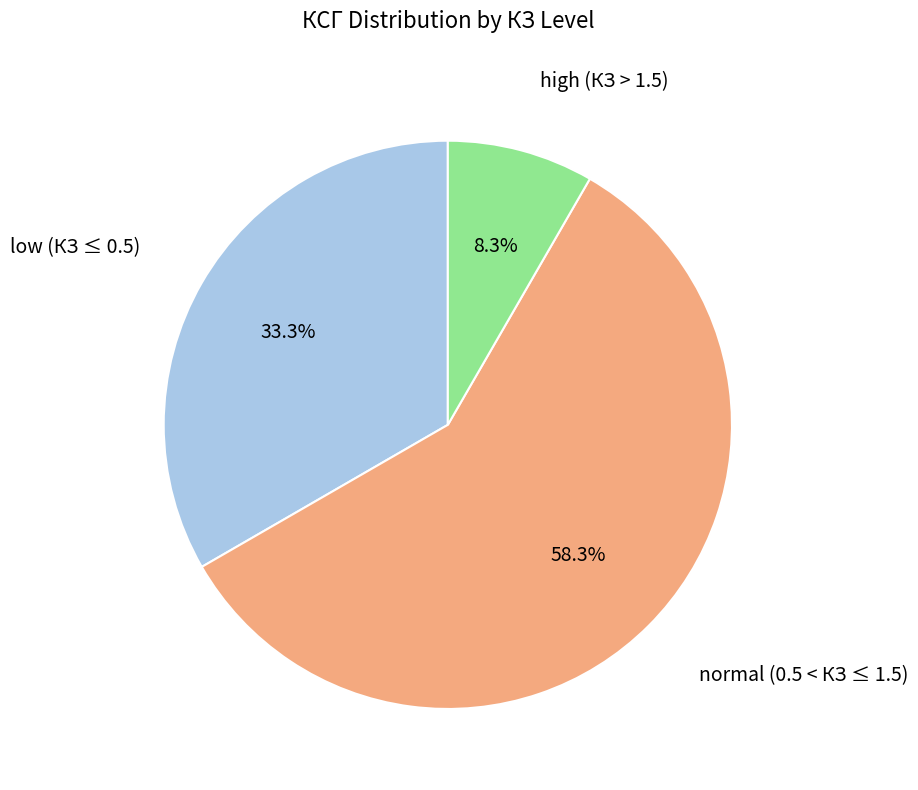

Does any single category account for the majority?

Yes